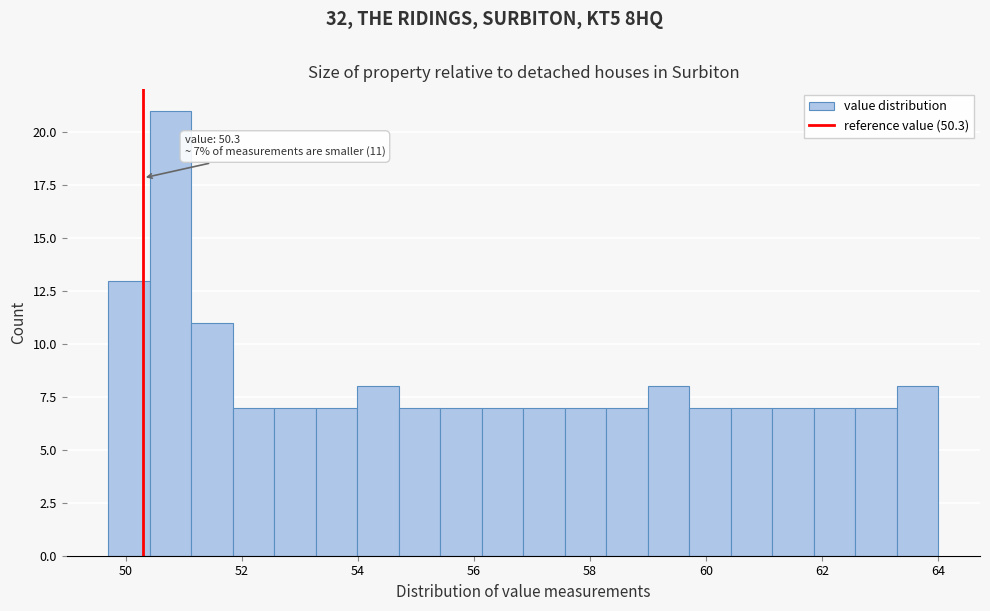

Around what value on the x-axis is the tallest bar? Give the approximate position of its centre, as read against the axis.

50.8